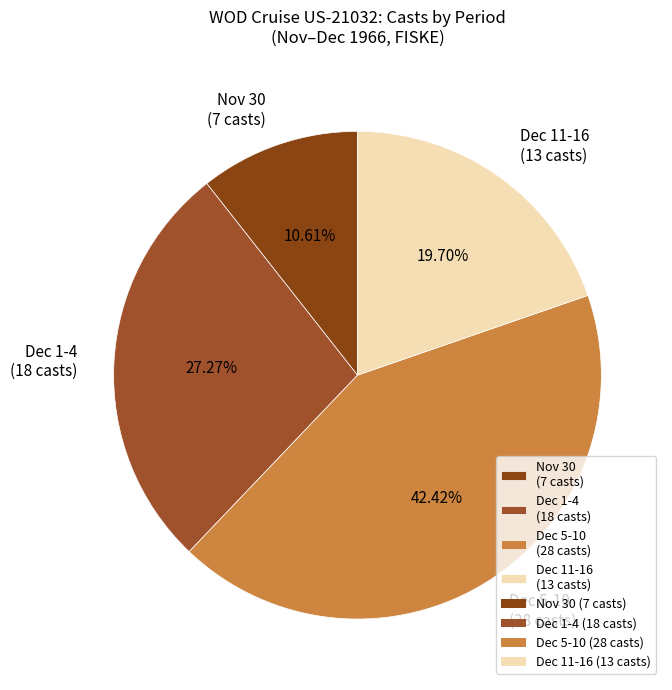

Which slice is the largest?

Dec 5-10 (28 casts)